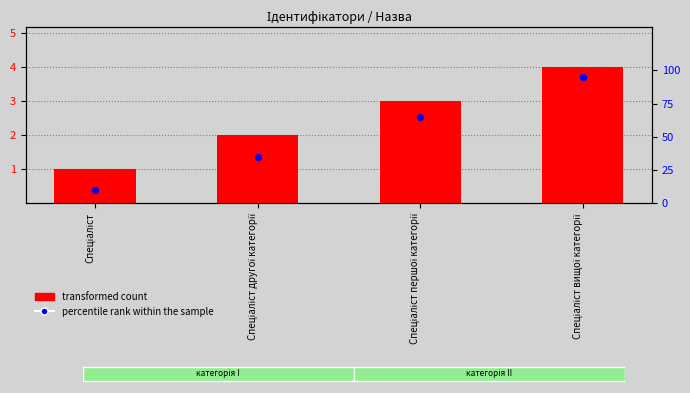

What are all the series names shown in the legend?

transformed count, percentile rank within the sample